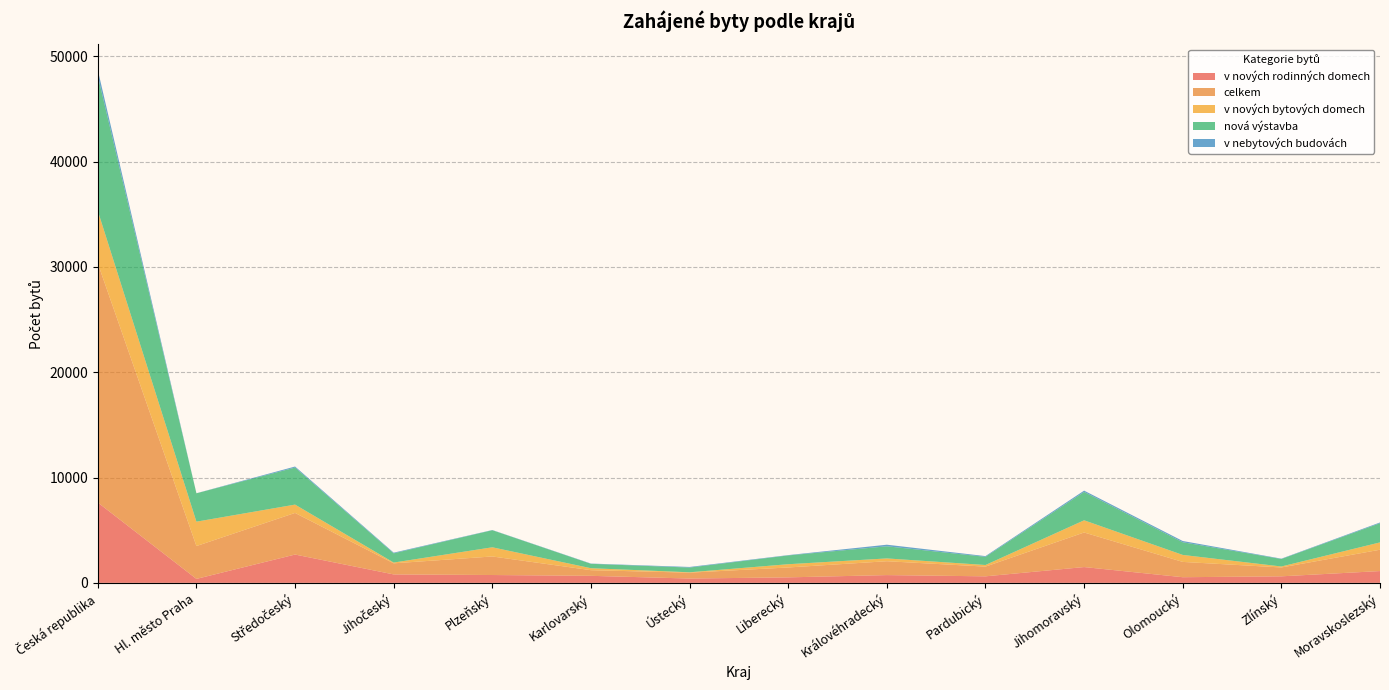

Reading right to left, list all the values displayed in this chart.

v nových rodinných domech: Moravskoslezský=1120	Zlínský=620	Olomoucký=536	Jihomoravský=1500	Pardubický=620	Královéhradecký=737	Liberecký=521	Ústecký=411	Karlovarský=667	Plzeňský=744	Jihočeský=801	Středočeský=2688	Hl. město Praha=376	Česká republika=7628
celkem: Moravskoslezský=2026	Zlínský=842	Olomoucký=1453	Jihomoravský=3282	Pardubický=923	Královéhradecký=1317	Liberecký=940	Ústecký=558	Karlovarský=536	Plzeňský=1762	Jihočeský=1053	Středočeský=3951	Hl. město Praha=3118	Česká republika=22713
v nových bytových domech: Moravskoslezský=696	Zlínský=92	Olomoucký=663	Jihomoravský=1158	Pardubický=152	Královéhradecký=266	Liberecký=309	Ústecký=34	Karlovarský=188	Plzeňský=871	Jihočeský=73	Středočeský=791	Hl. město Praha=2315	Česká republika=4976
nová výstavba: Moravskoslezský=1820	Zlínský=712	Olomoucký=1203	Jihomoravský=2693	Pardubický=777	Královéhradecký=1151	Liberecký=834	Ústecký=449	Karlovarský=416	Plzeňský=1621	Jihočeský=879	Středočeský=3516	Hl. město Praha=2693	Česká republika=12820
v nebytových budovách: Moravskoslezský=71	Zlínský=32	Olomoucký=118	Jihomoravský=123	Pardubický=68	Královéhradecký=151	Liberecký=31	Ústecký=58	Karlovarský=25	Plzeňský=19	Jihočeský=61	Středočeský=99	Hl. město Praha=7	Česká republika=554